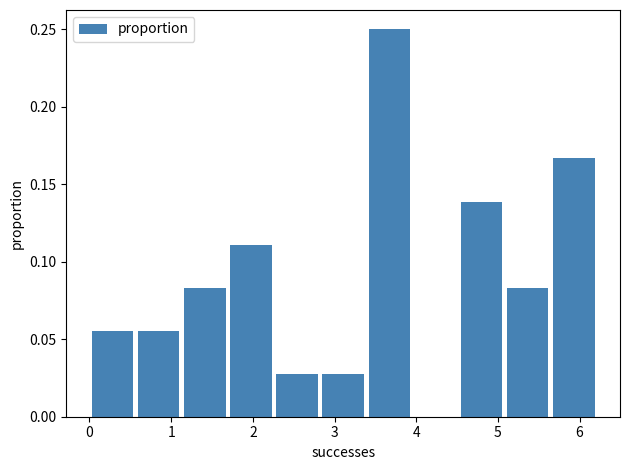

Reading left to right, list every bar in this chart as the range it spans on the x-axis followed by its height. Neither the bar edges nor the heights are printed on the chart, so give them approximately, as read against the axes.

0.0 to 0.6: 0.055
0.6 to 1.1: 0.055
1.1 to 1.7: 0.085
1.7 to 2.3: 0.110
2.3 to 2.8: 0.030
2.8 to 3.4: 0.030
3.4 to 4.0: 0.250
4.0 to 4.5: 0
4.5 to 5.1: 0.140
5.1 to 5.6: 0.085
5.6 to 6.2: 0.165